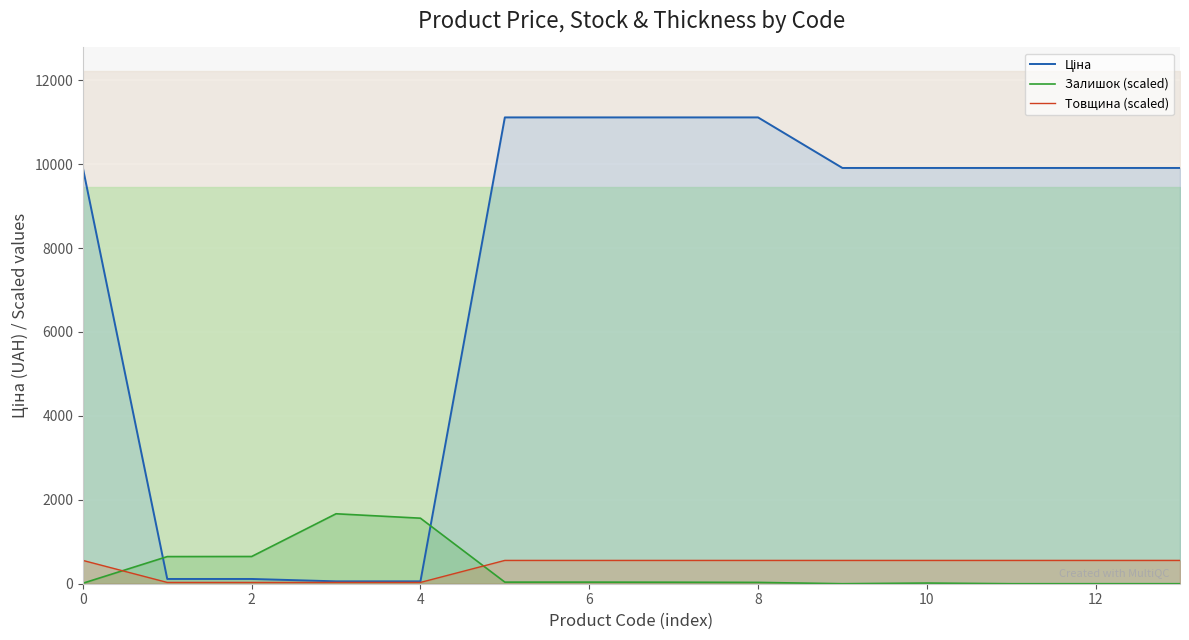

What is the maximum value for Ціна?

11113.6